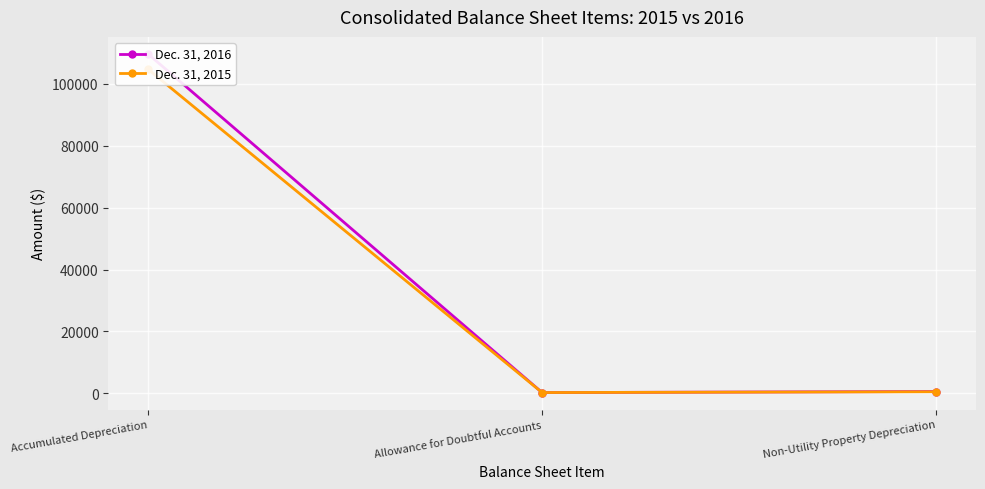

At Accumulated Depreciation, list the series in order from smallest to largest.

Dec. 31, 2015, Dec. 31, 2016